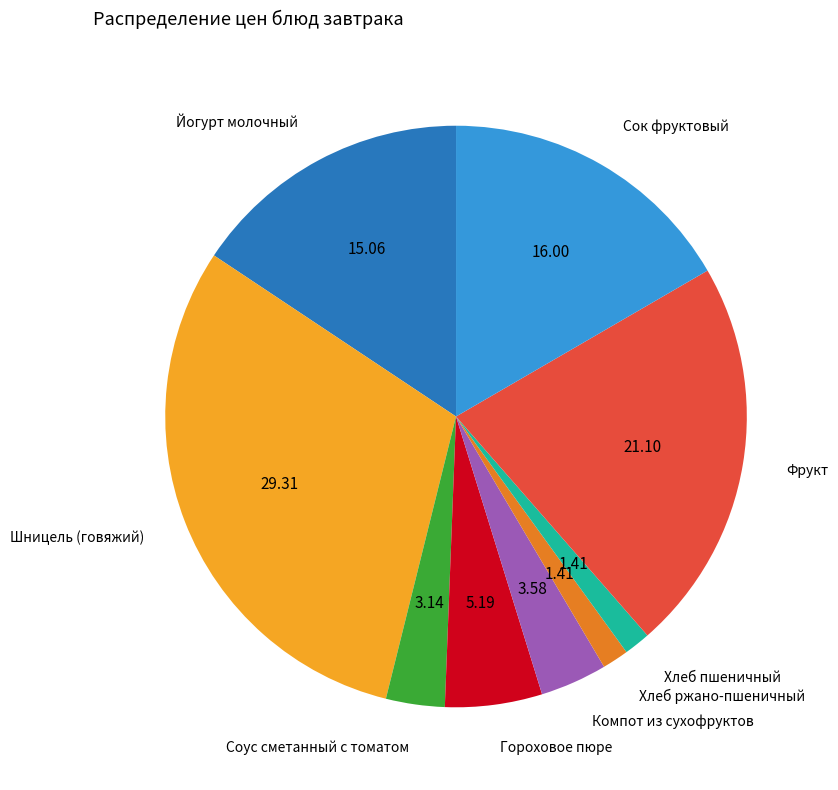

How many segments does this pie chart have?

9